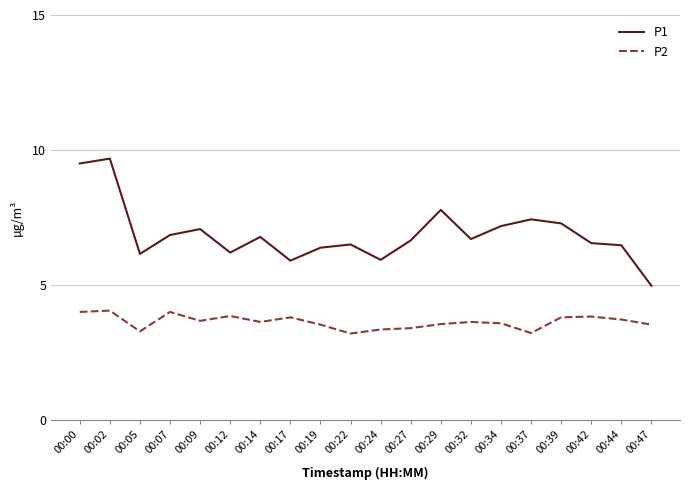

How many lines are shown in the chart?

2